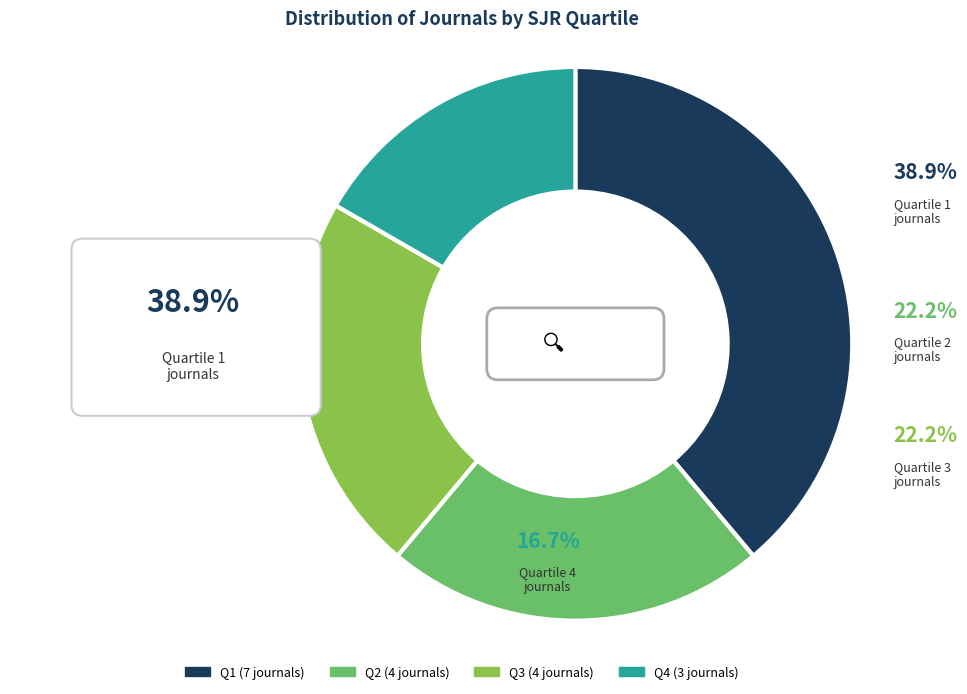

How many slices are in this pie chart?

4